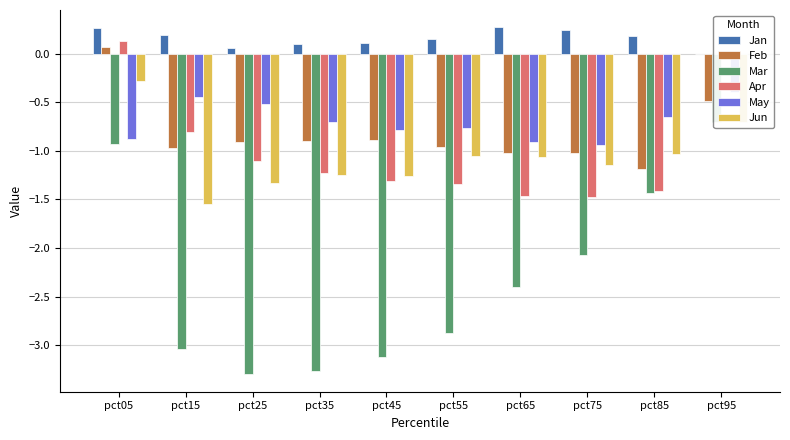

What is the value of the Jun bar at the 3rd from the left?

-1.3